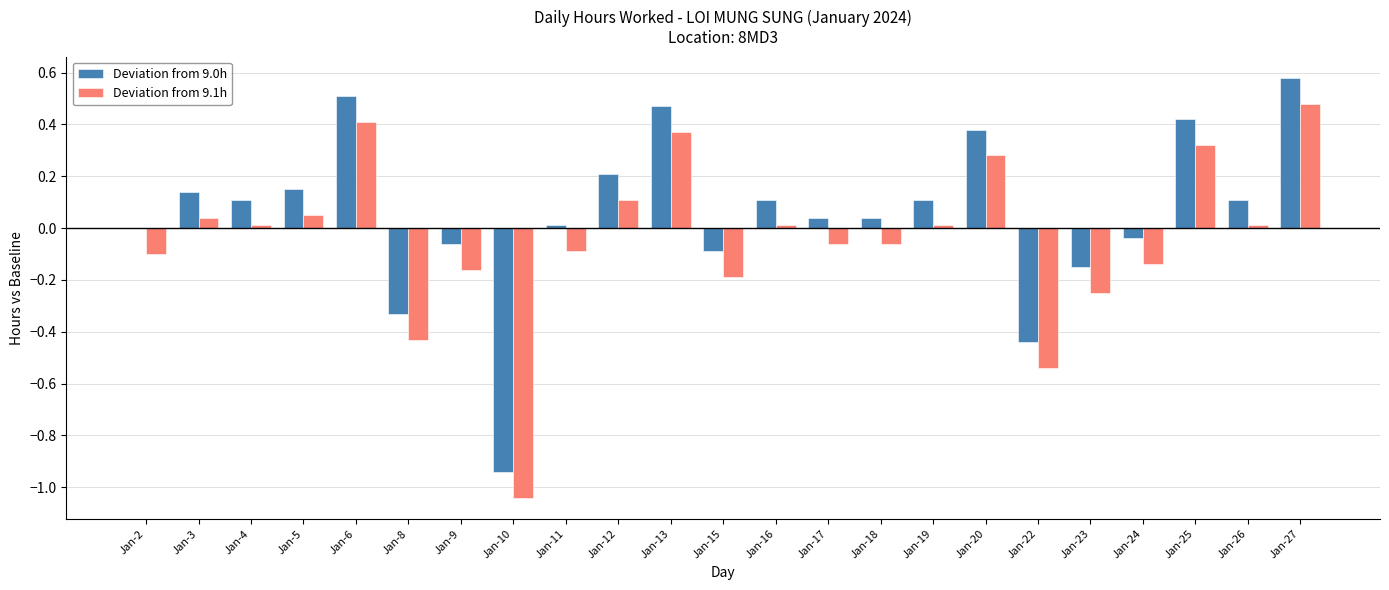

How many distinct data groups are displayed?

2